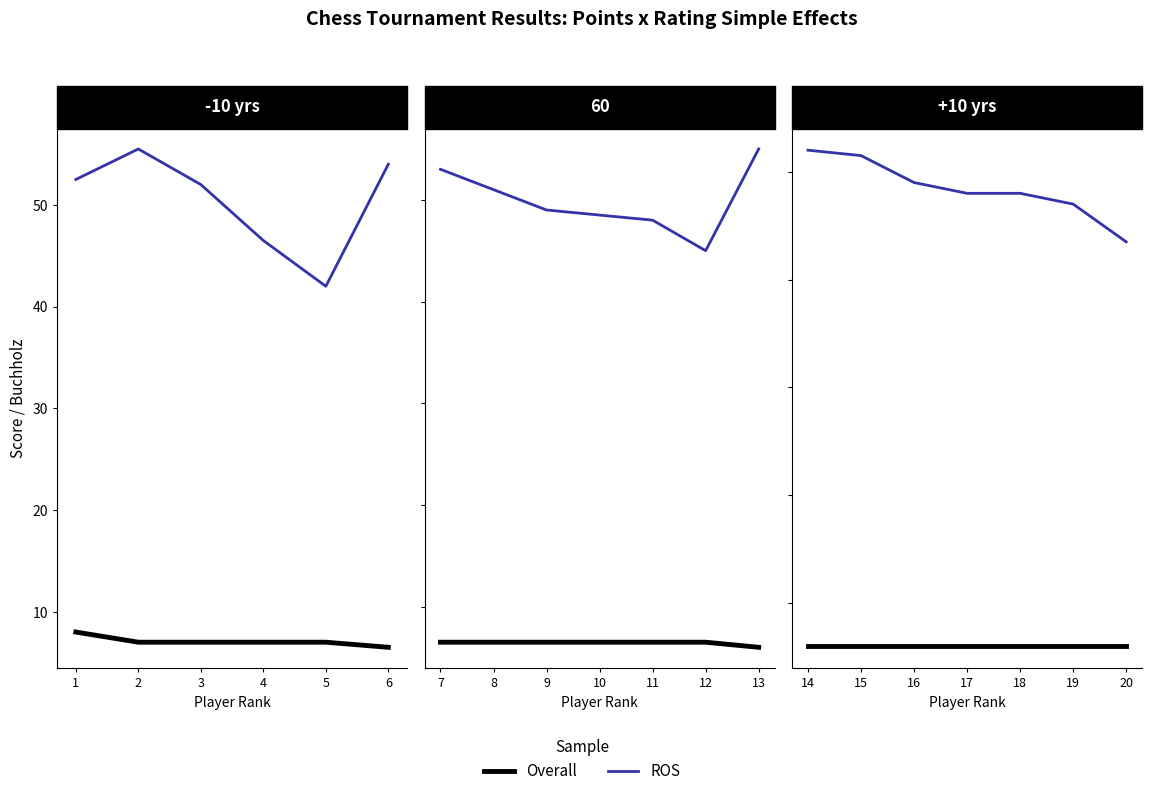

How many categories are shown in the chart?

7